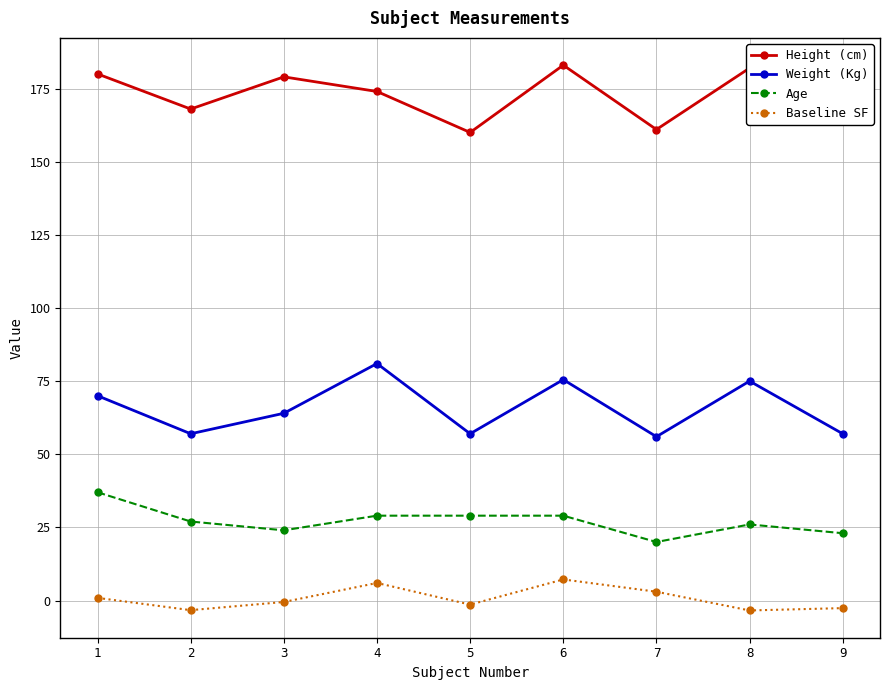

How many values in the Weight (Kg) series are below 64?

4